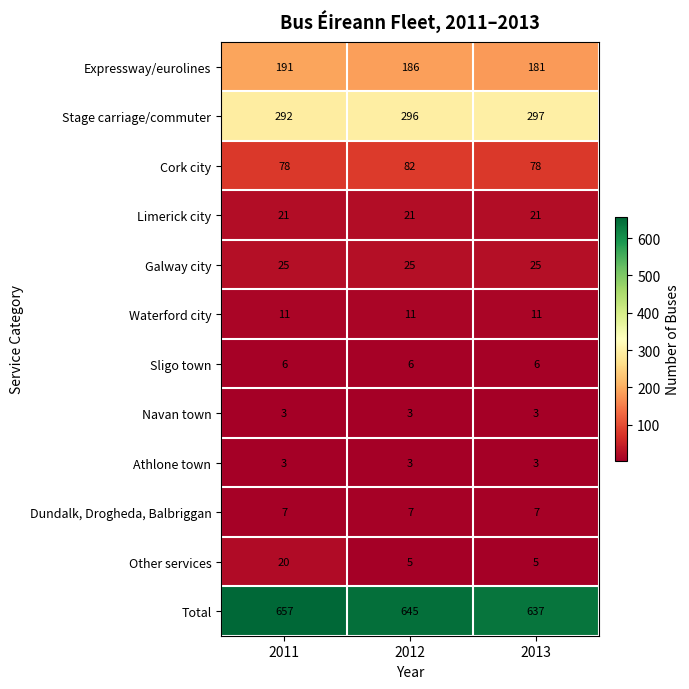

Between 2012 and 2013, which series saw the biggest shift?

Total